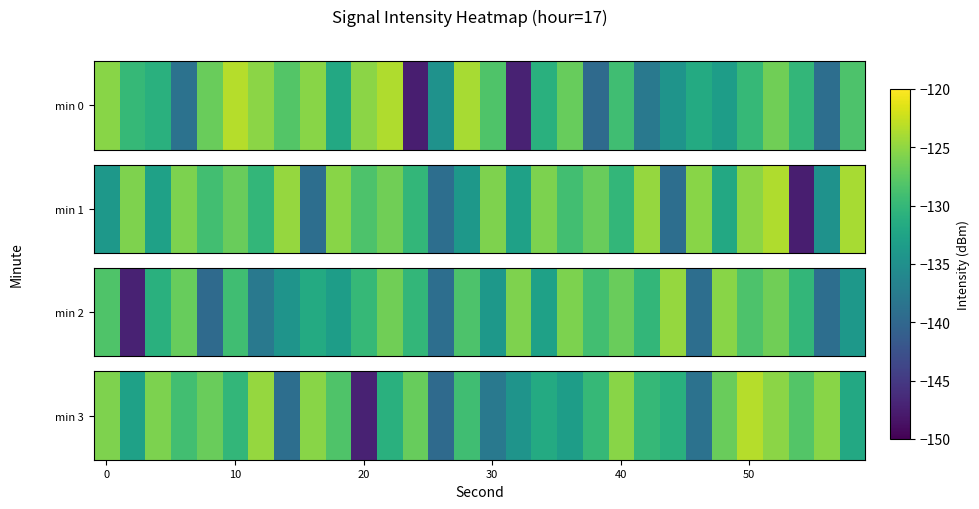

What is the difference between the second highest and second lowest values?

14.9